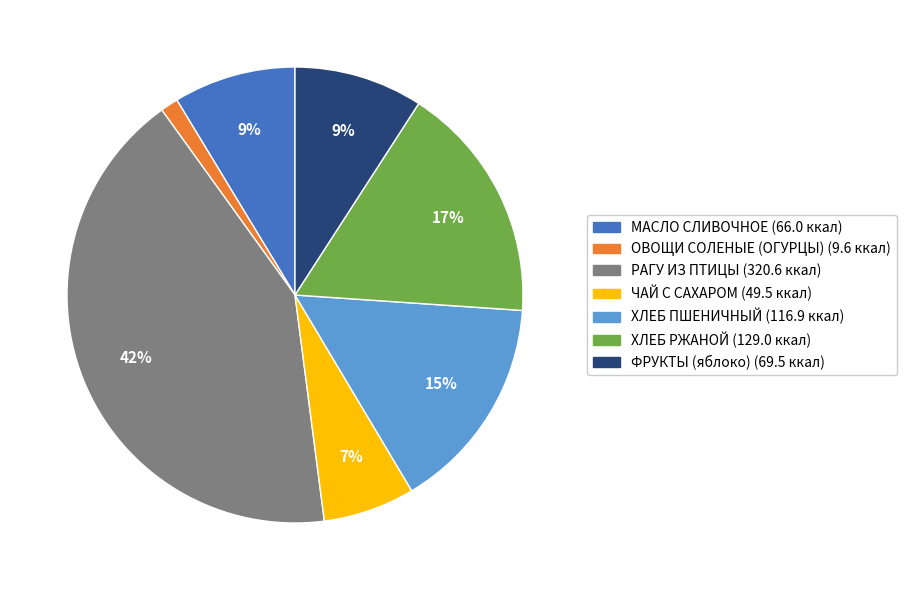

Which category has the biggest portion of the pie?

РАГУ ИЗ ПТИЦЫ